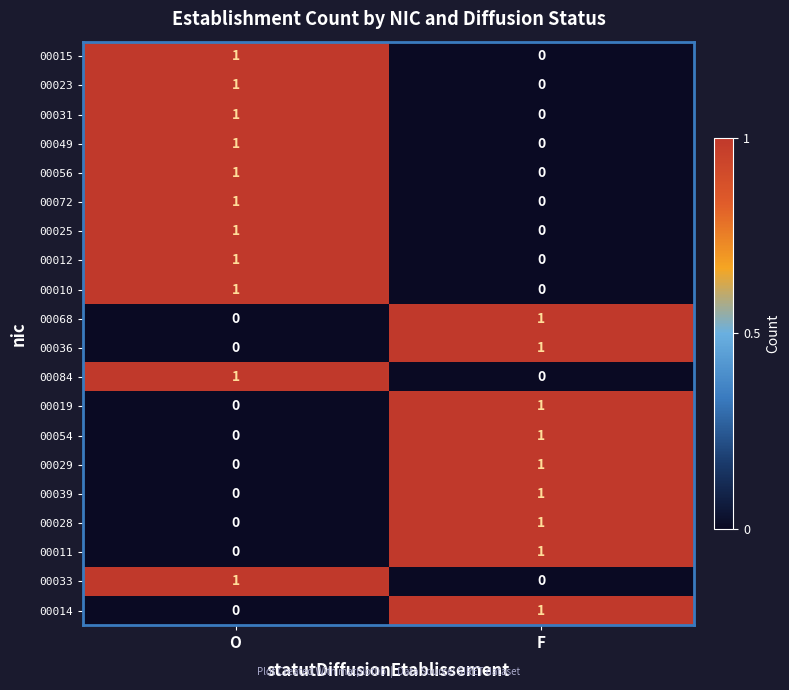

Is the value of 00019 at F greater than the value of 00010 at F?

Yes